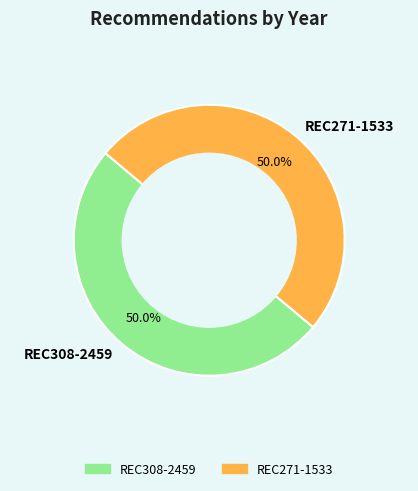

Approximately how many times larger is the value at REC308-2459 compared to REC271-1533?

1.0